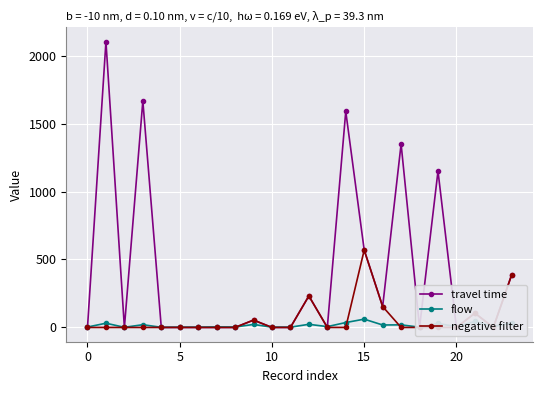

Between 21 and 22, which series saw the biggest shift?

travel time